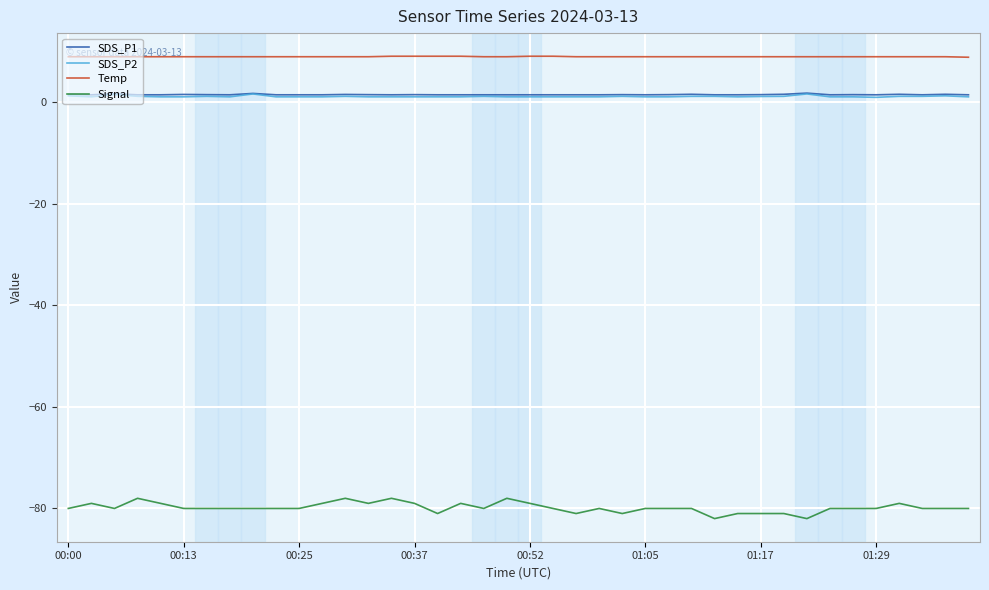

Which series has the largest range (max minus min)?

Signal